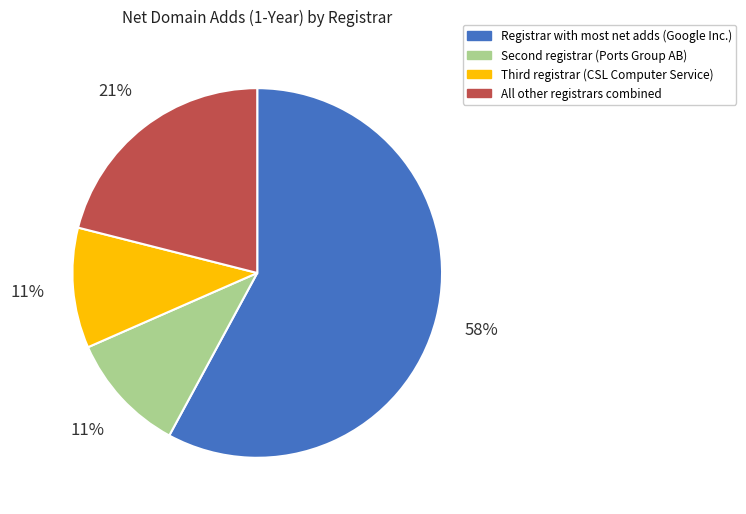

Is there any slice that represents more than half of the pie?

Yes